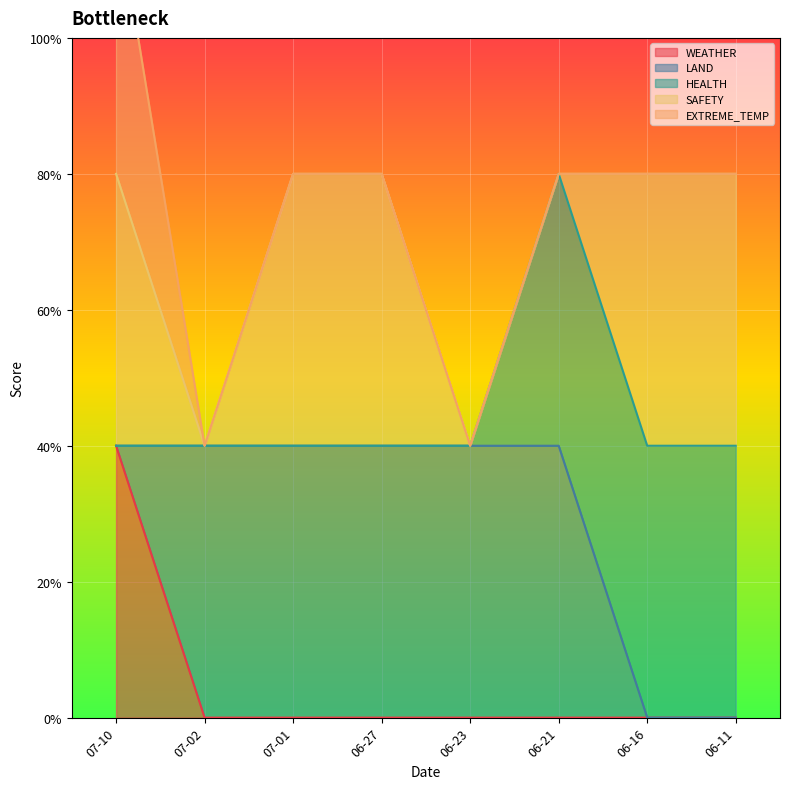

True or false: HEALTH and EXTREME_TEMP cross at least once.

False